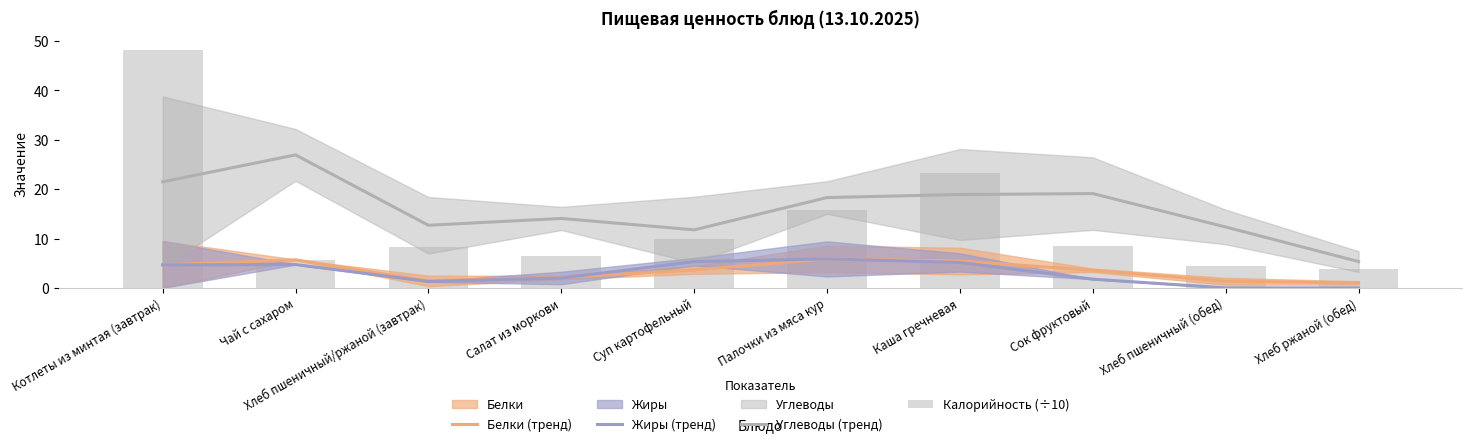

What is the label of the 6th bar from the left?

Палочки из мяса кур